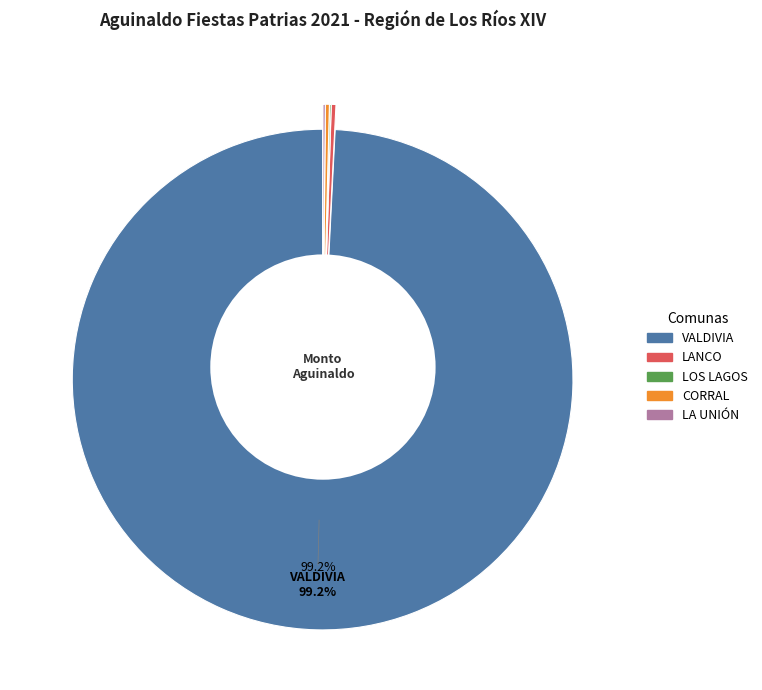

What percentage is the VALDIVIA slice, to the nearest percent?

99%